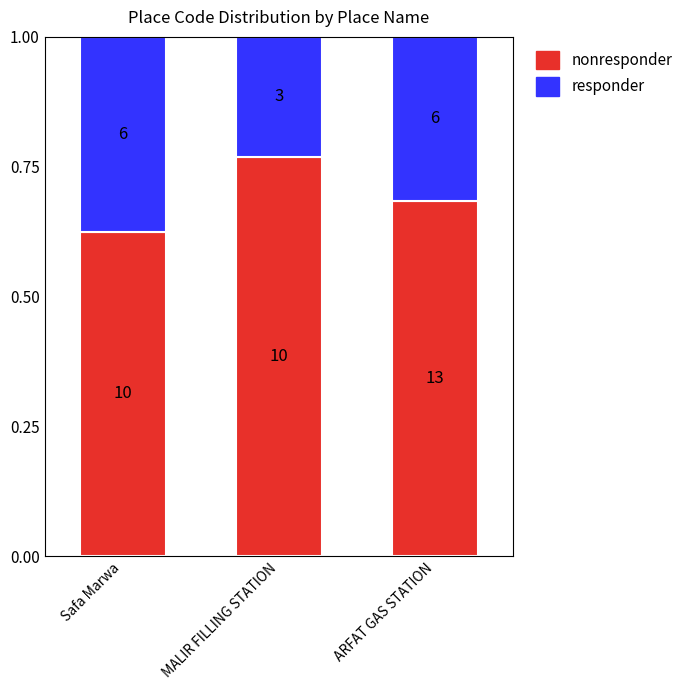

Are the bars grouped side by side (vs. stacked)?

No